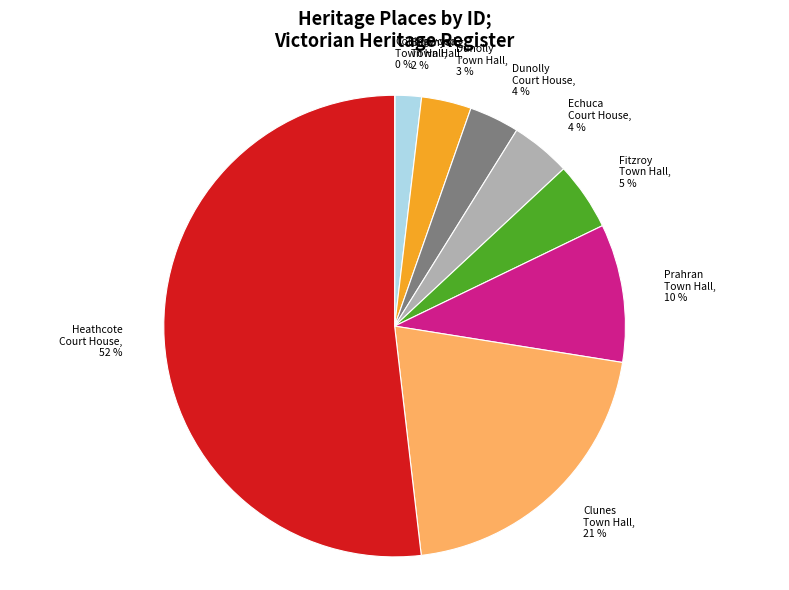

Is it true that Prahran Town Hall, 10 % is 10% of the pie?

True